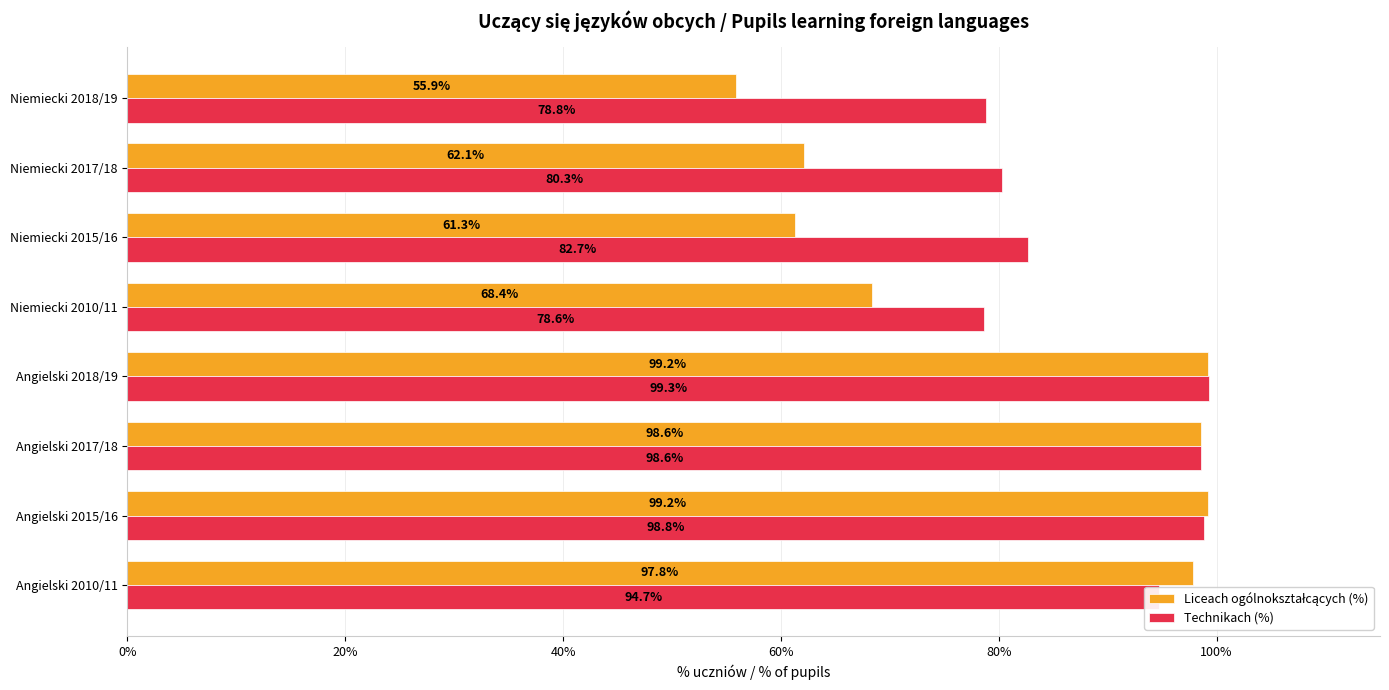

List the labels in order of Technikach (%) value, smallest first.

Niemiecki 2010/11, Niemiecki 2018/19, Niemiecki 2017/18, Niemiecki 2015/16, Angielski 2010/11, Angielski 2017/18, Angielski 2015/16, Angielski 2018/19